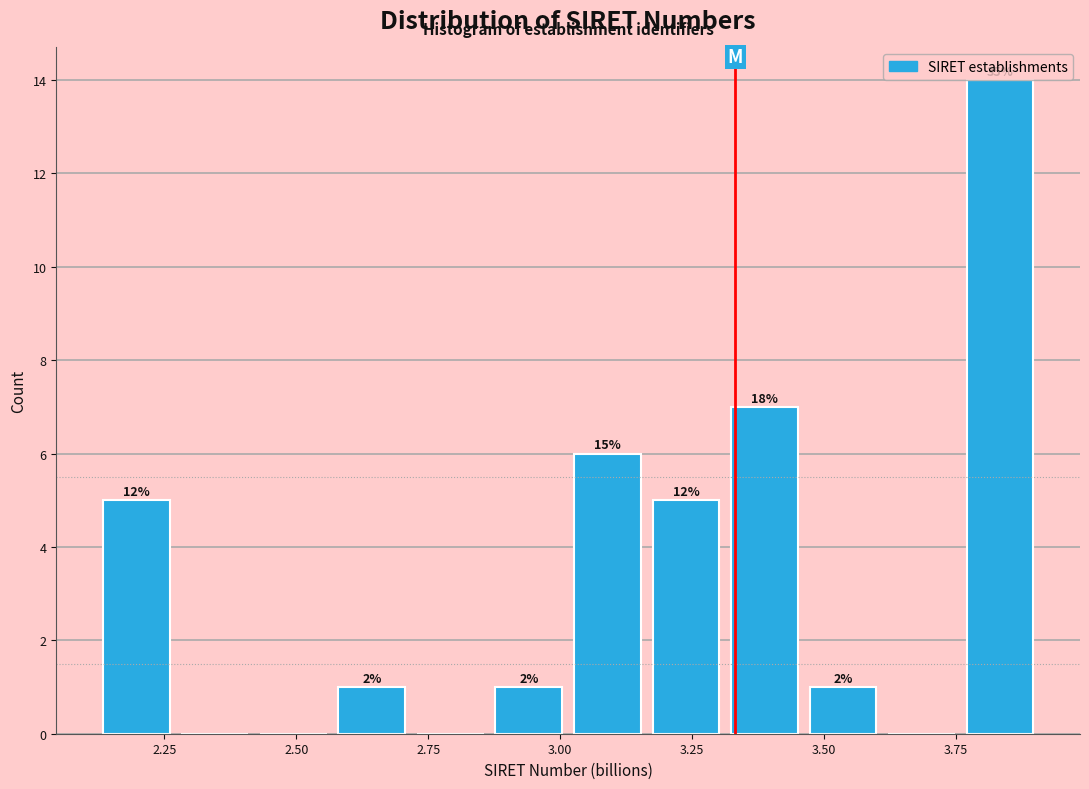

Around what value on the x-axis is the tallest bar? Give the approximate position of its centre, as read against the axis.

3.85